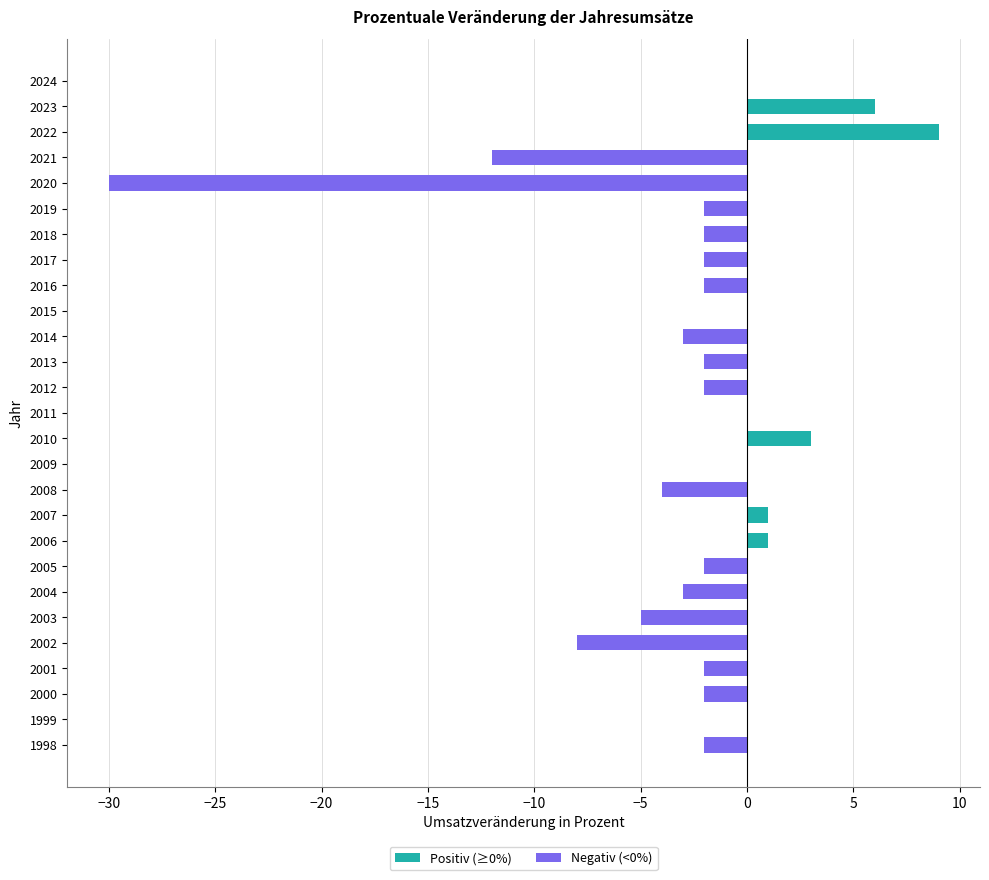

Reading bottom to top, what are all the values shown in this chart?

1998=-2	1999=0	2000=-2	2001=-2	2002=-8	2003=-5	2004=-3	2005=-2	2006=1	2007=1	2008=-4	2009=0	2010=3	2011=0	2012=-2	2013=-2	2014=-3	2015=0	2016=-2	2017=-2	2018=-2	2019=-2	2020=-30	2021=-12	2022=9	2023=6	2024=0